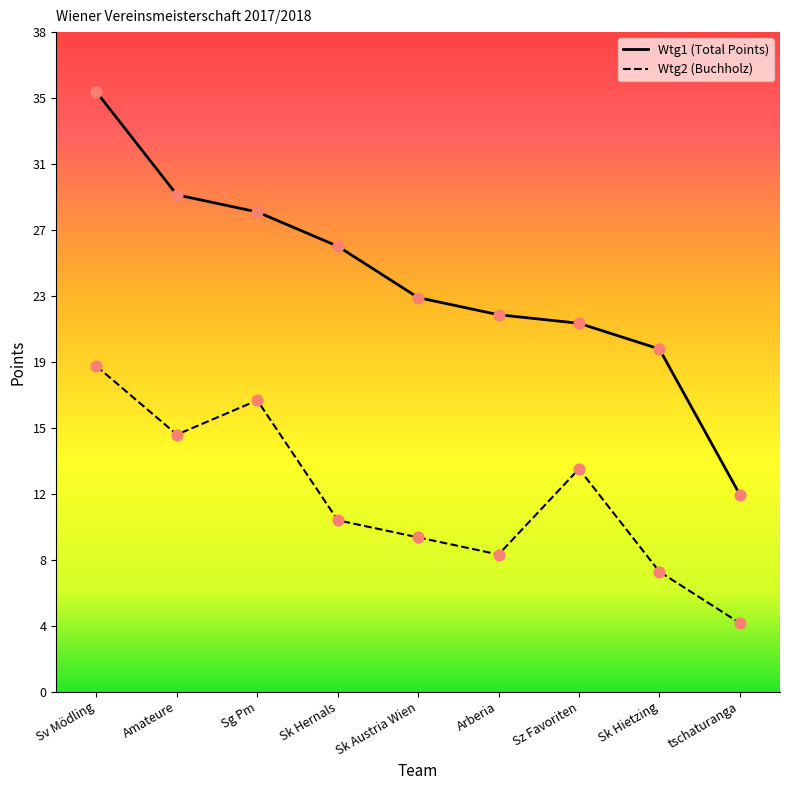

At which category is the sum across all series the highest?

Sv Mödling